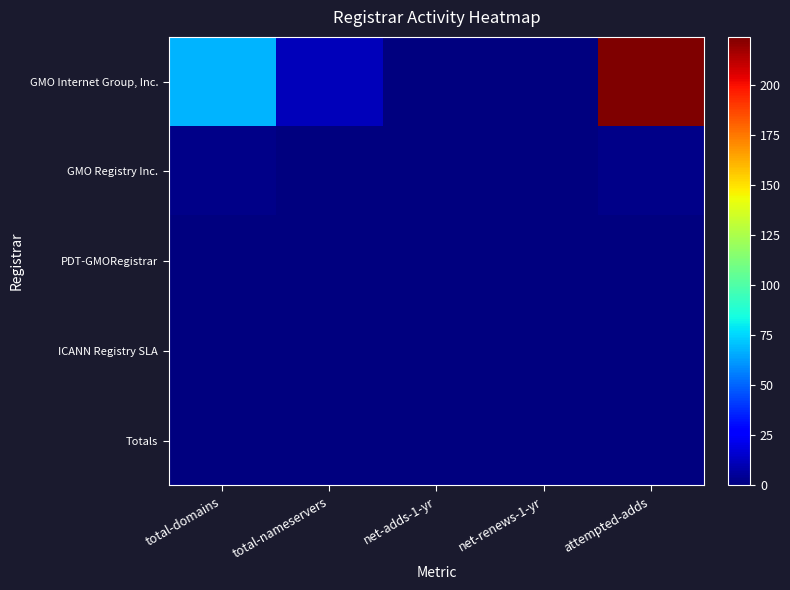

What is the difference between the highest and lowest values at total-nameservers?

12